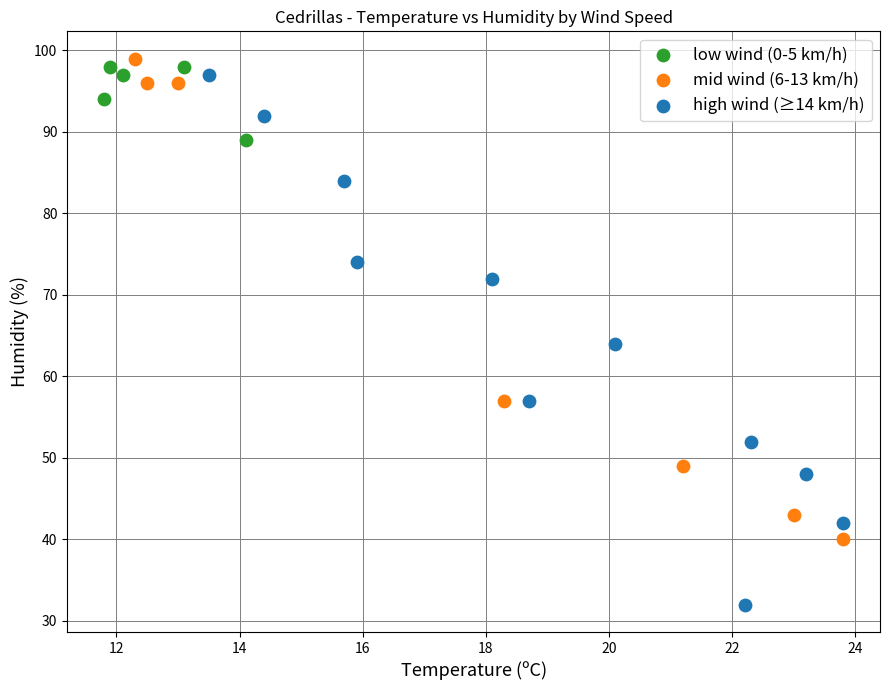

Which series contains the highest Y value?

mid wind (6-13 km/h)